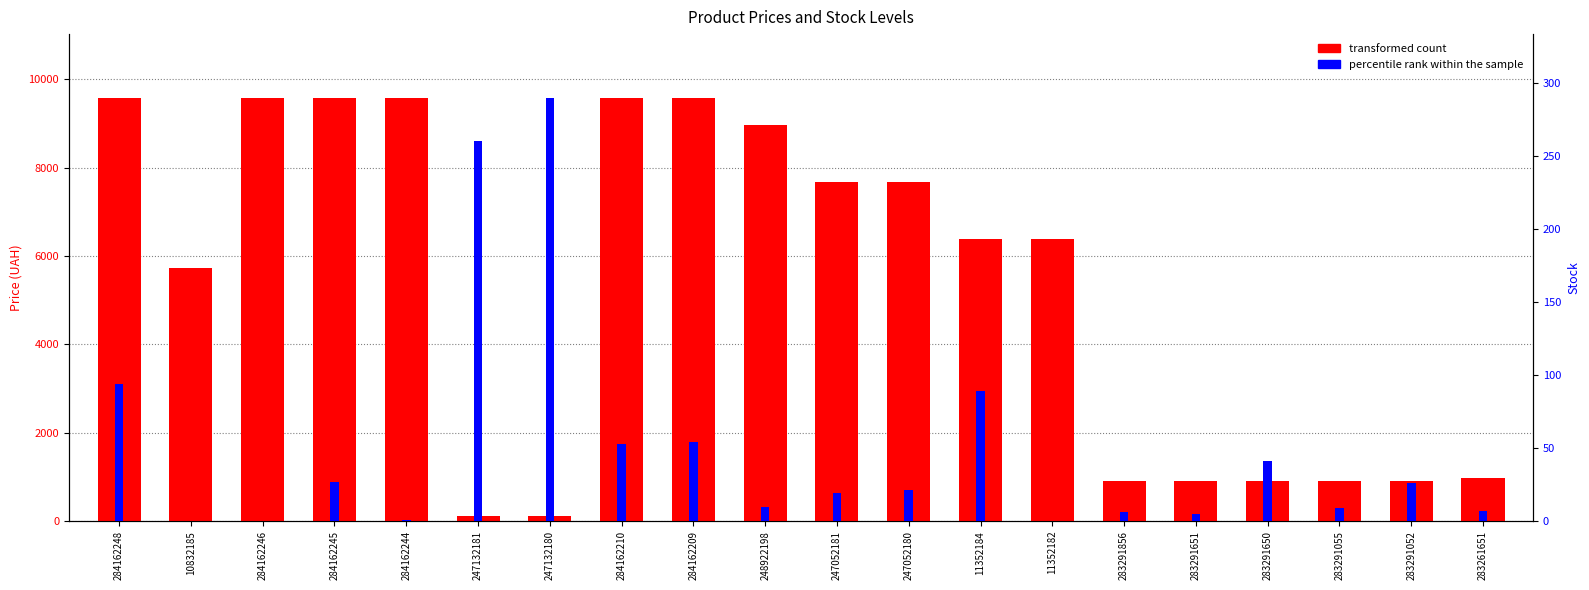

How many distinct data groups are displayed?

2